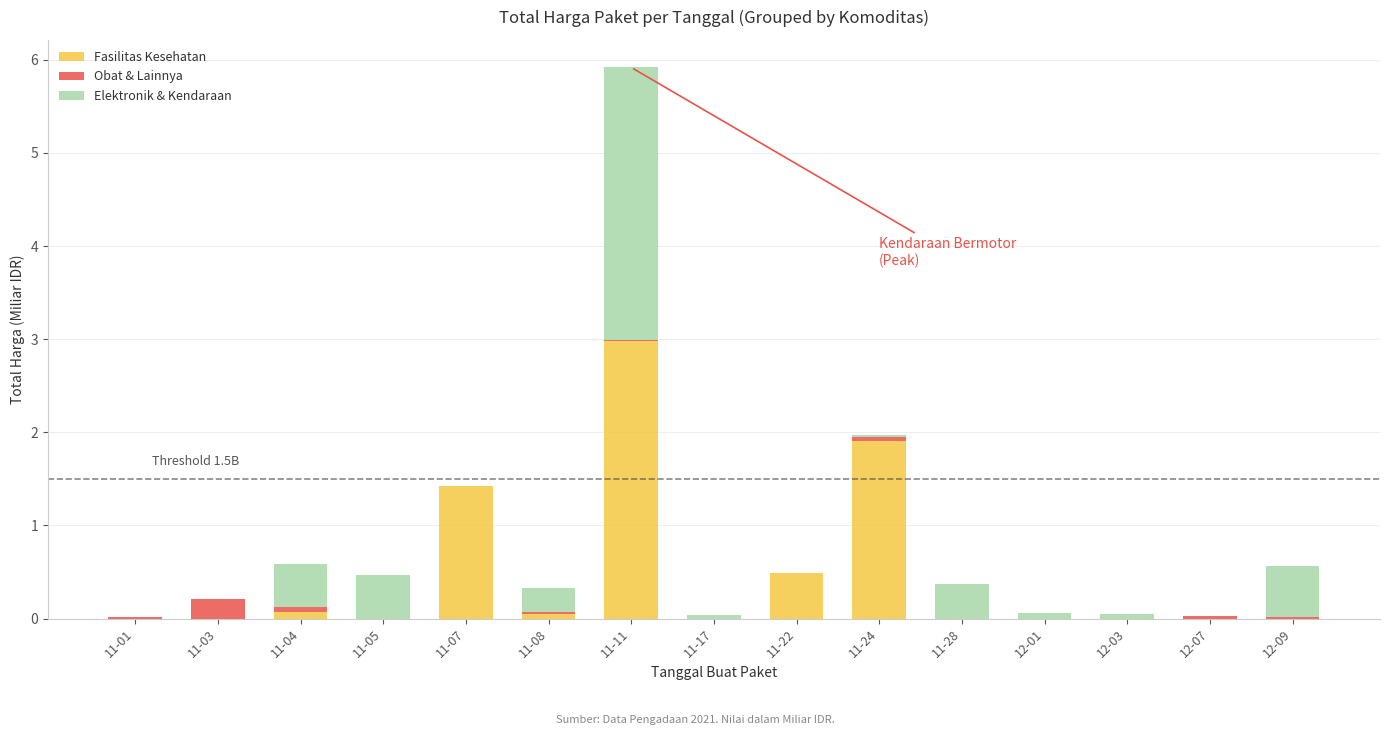

At which label does Fasilitas Kesehatan reach its peak?

11-11